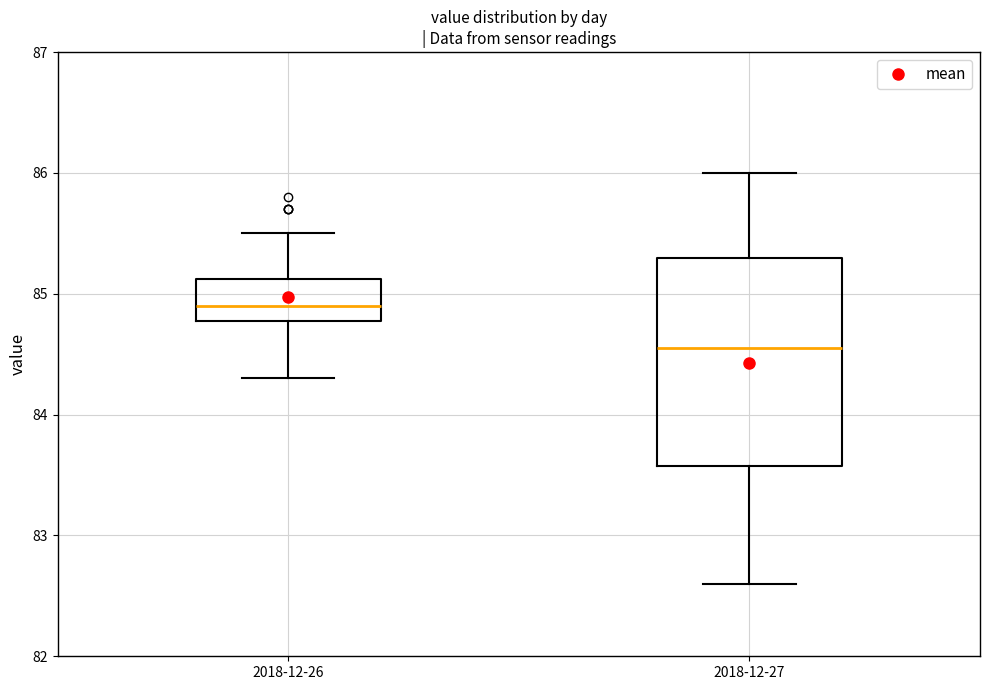

Where is the upper edge of the box for 2018-12-27 on the y-axis? The values are not printed on the chart, so give them approximately, as read against the axis.

85.3